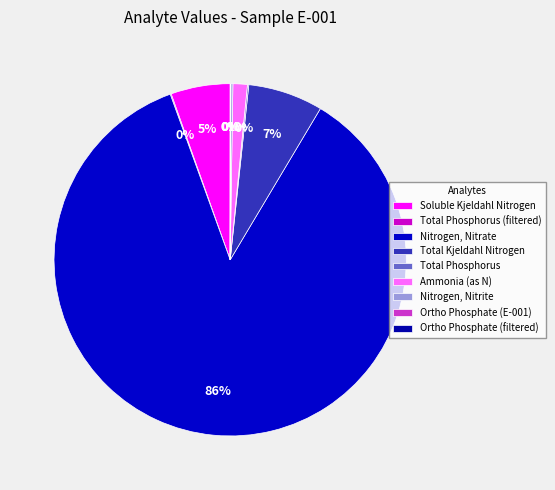

To the nearest percent, what percentage of the pie is Ammonia (as N)?

1%